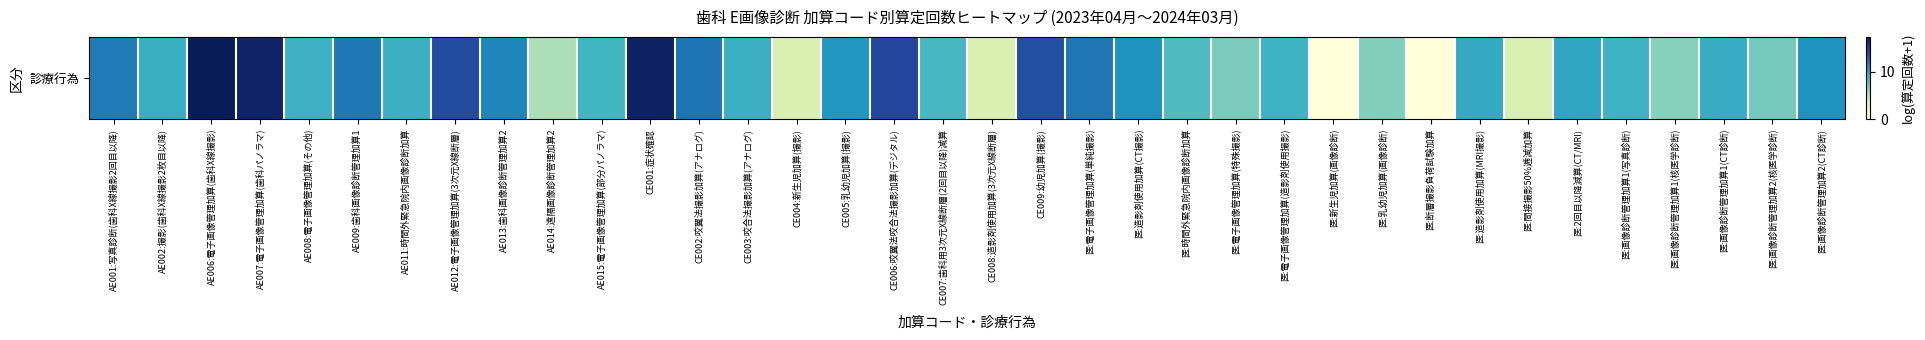

What is the difference between the values at CE004:新生児加算(撮影) and CE002:咬翼法撮影加算(アナログ)?

8.8